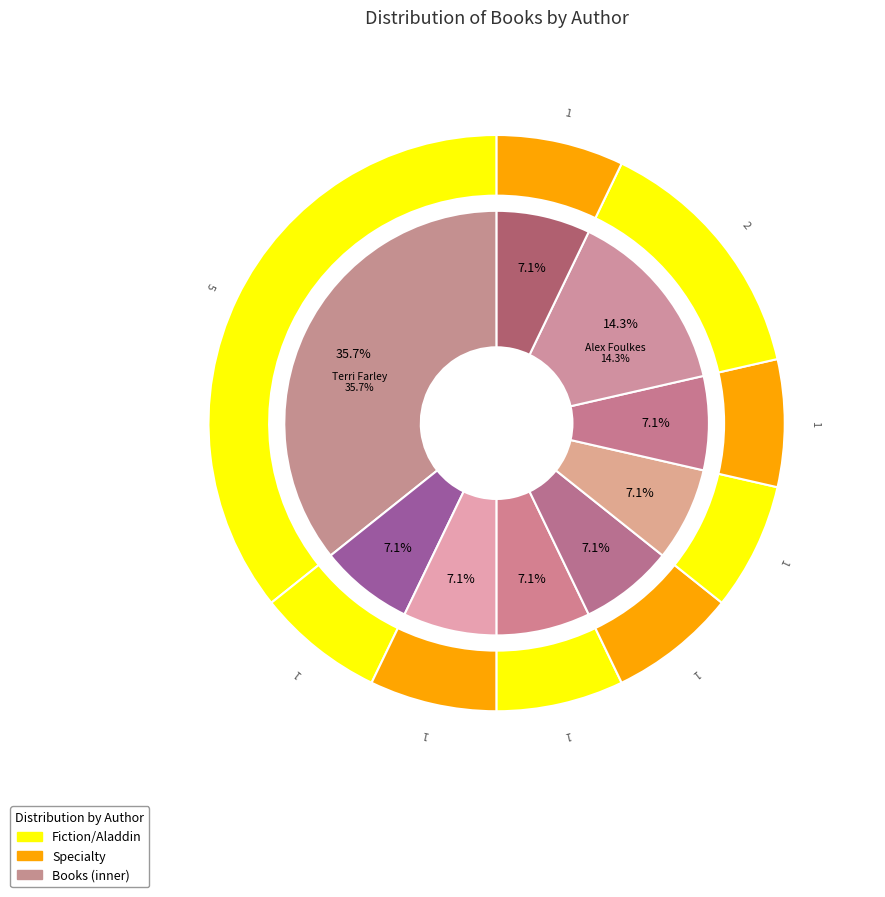

What is the ratio of the value at Erik Jon Slangerup to the value at Joan Reardon?

1.0